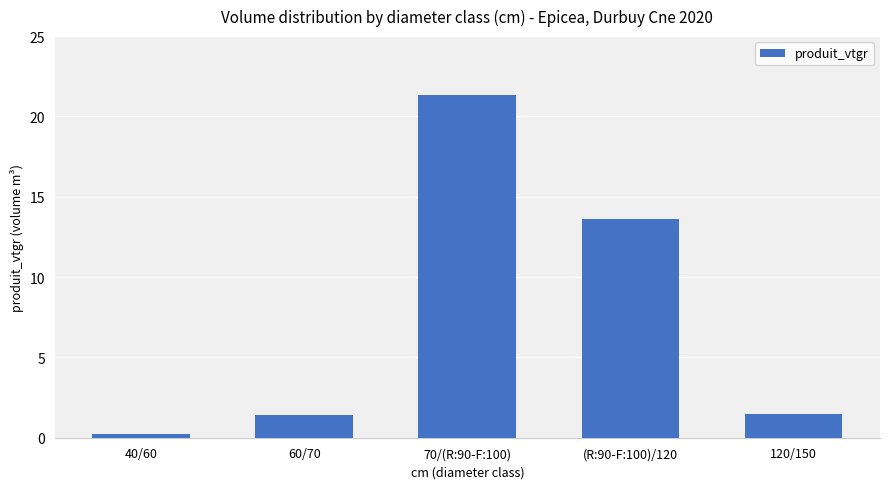

What is the difference between the maximum and second lowest values?

19.9